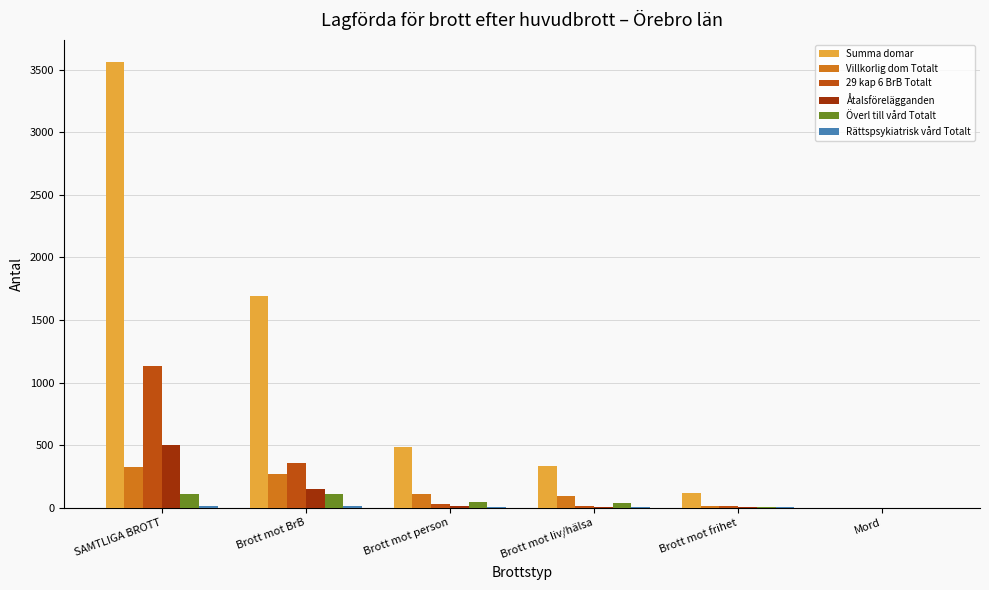

Where is Summa domar nearest to the value 1780?

Brott mot BrB